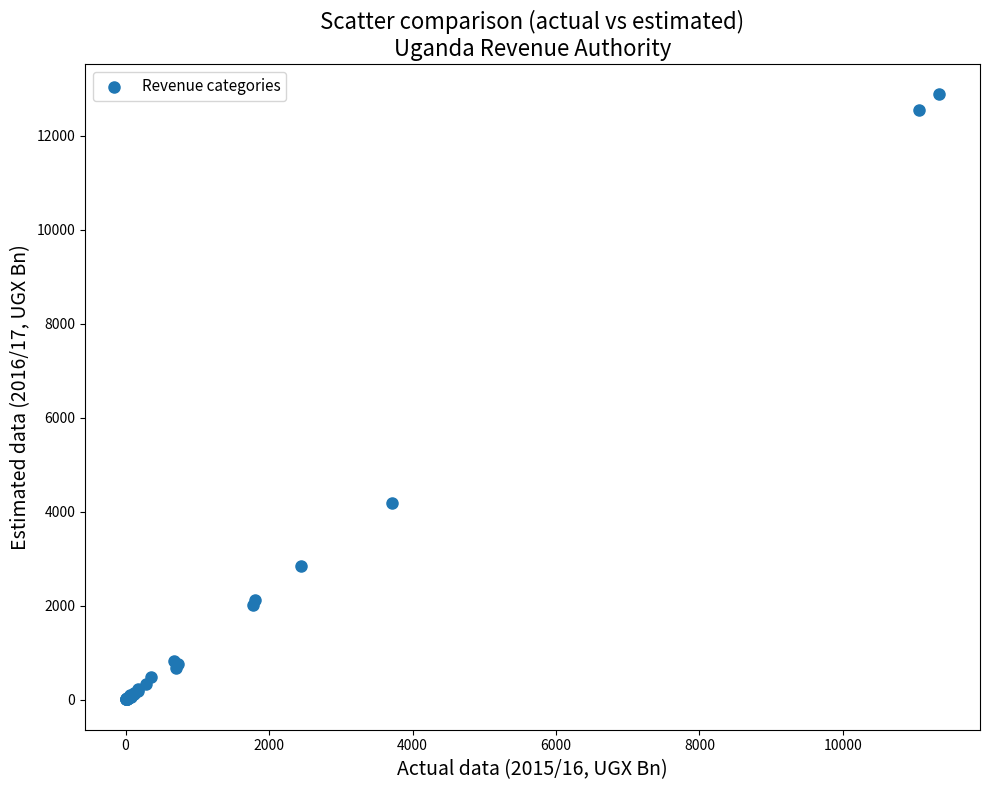

What Y value in the scatter plot is closest to 6443?

4180.1